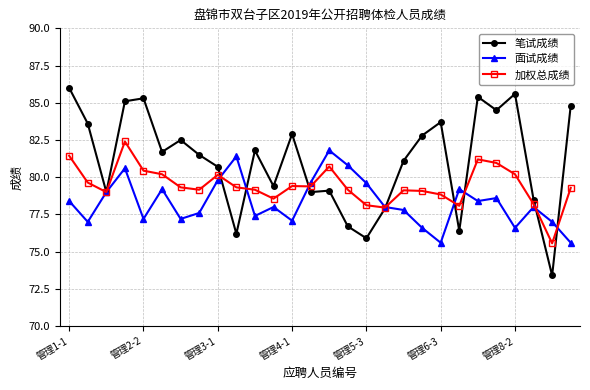

Which series has the largest total across all categories?

笔试成绩